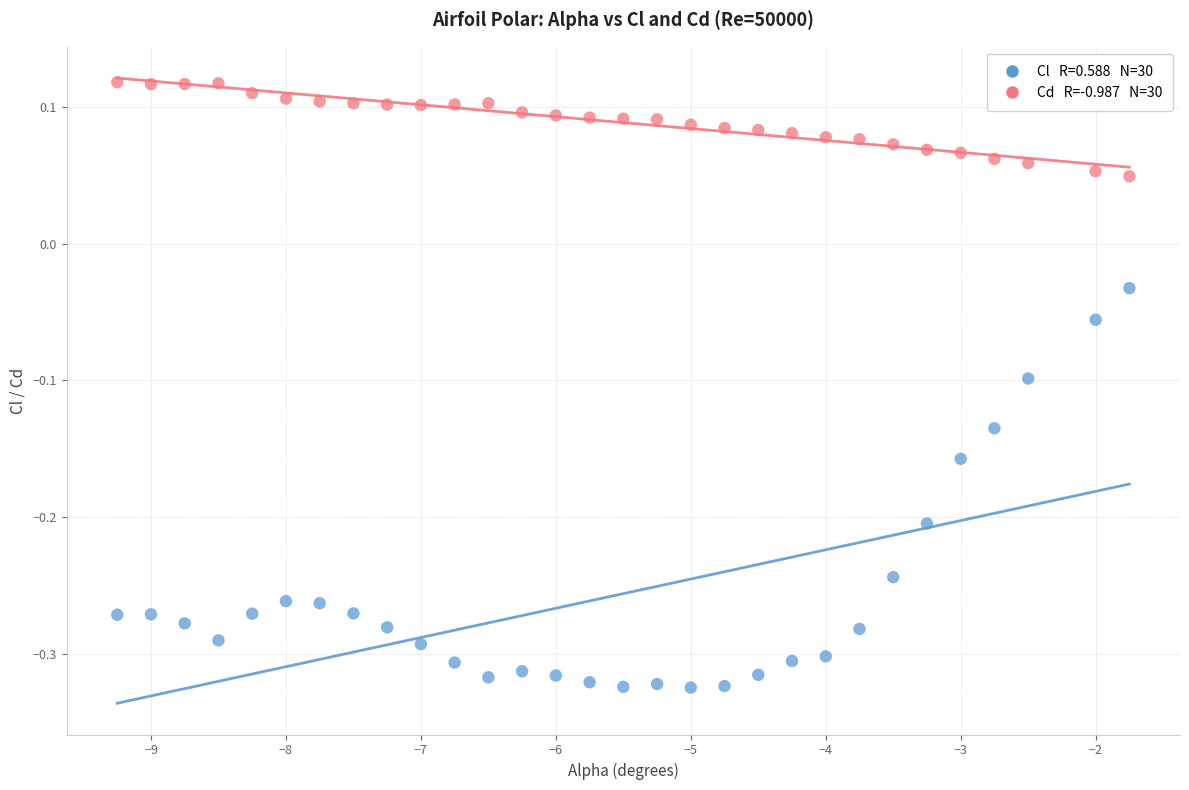

Across all data points, what is the range of Y values (max minus min)?

0.4